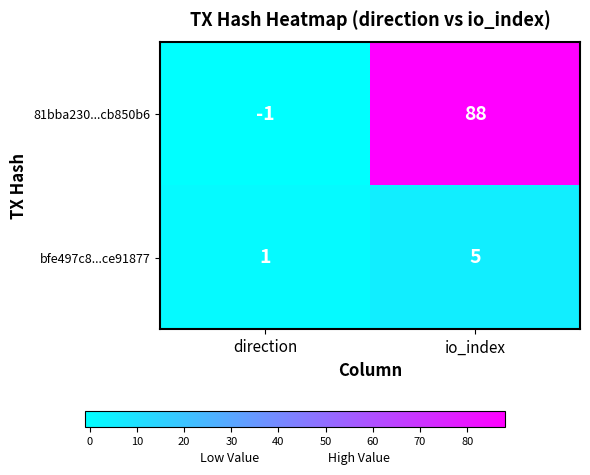

Which category has the highest value across all series?

io_index